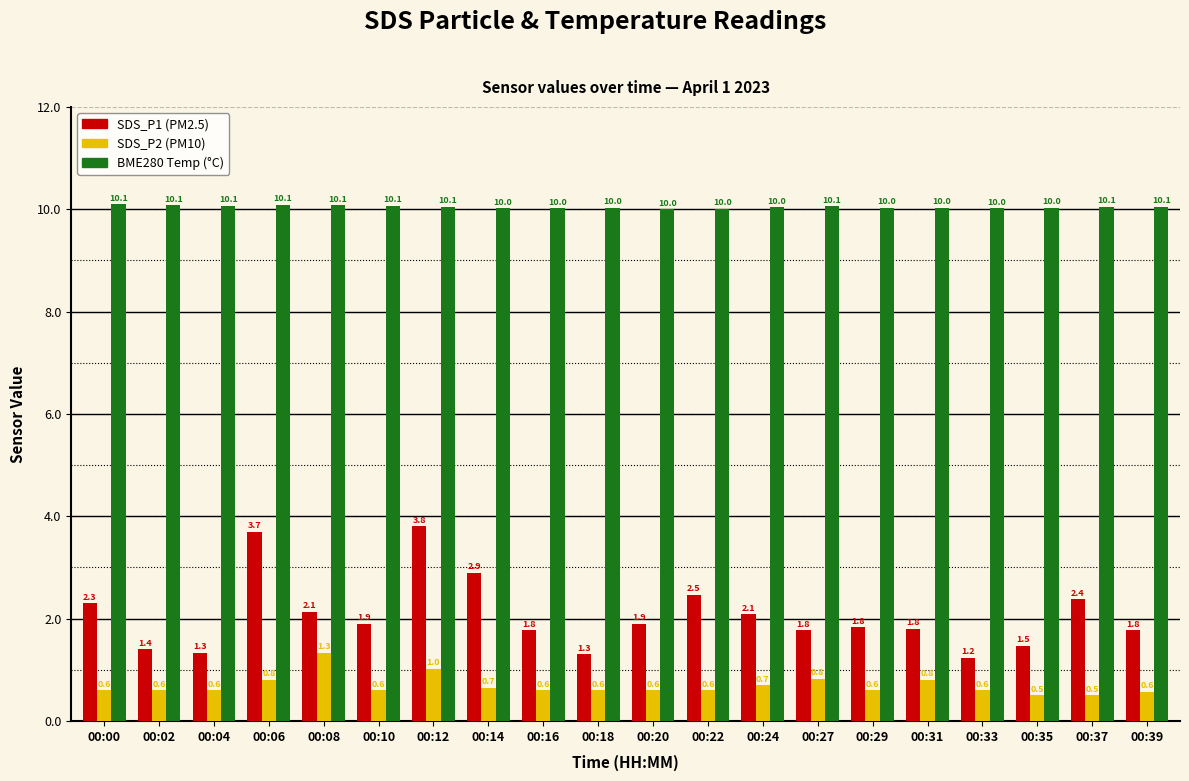

What is the spread (max minus min) of values at 00:31?

9.2